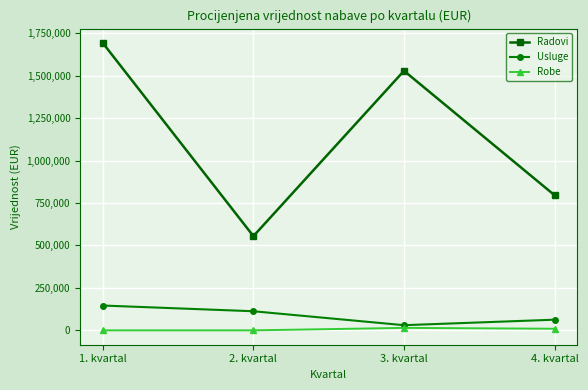

At 3. kvartal, list the series in order from smallest to largest.

Robe, Usluge, Radovi